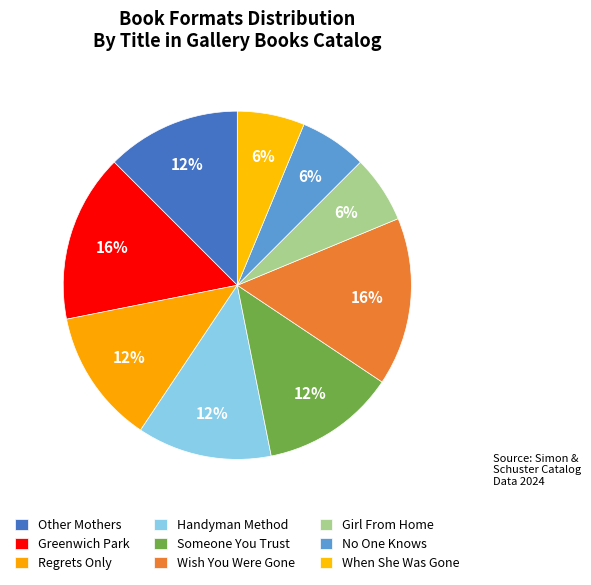

Is there any slice that represents more than half of the pie?

No